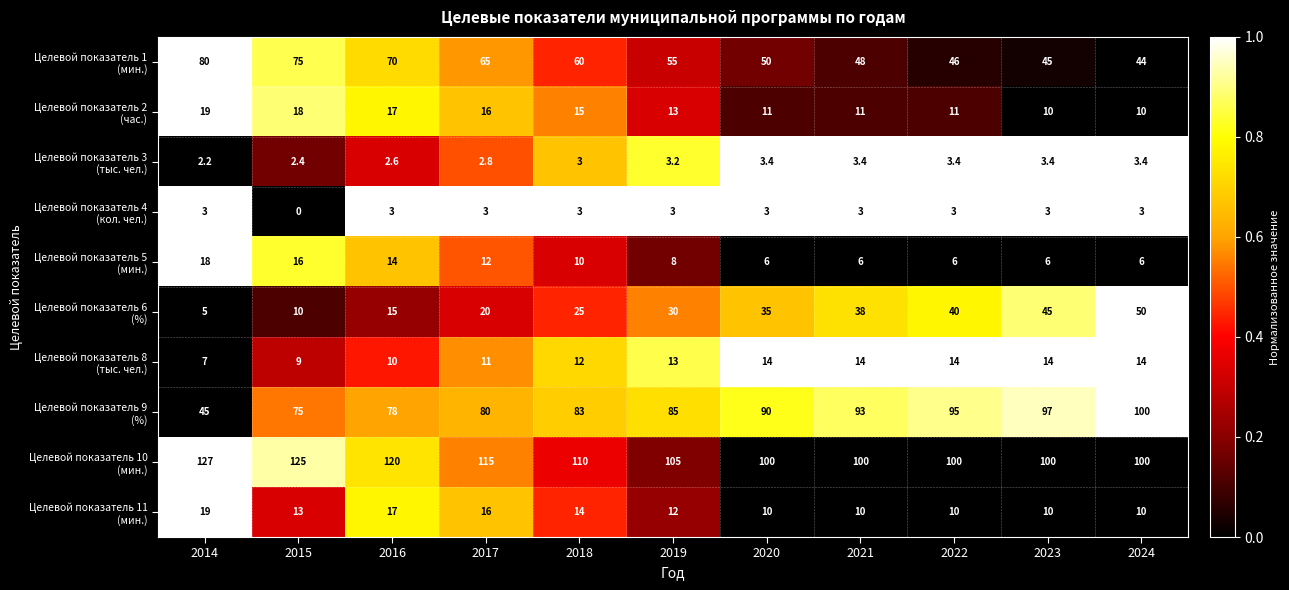

What is the spread (max minus min) of values at 2018?

107.0